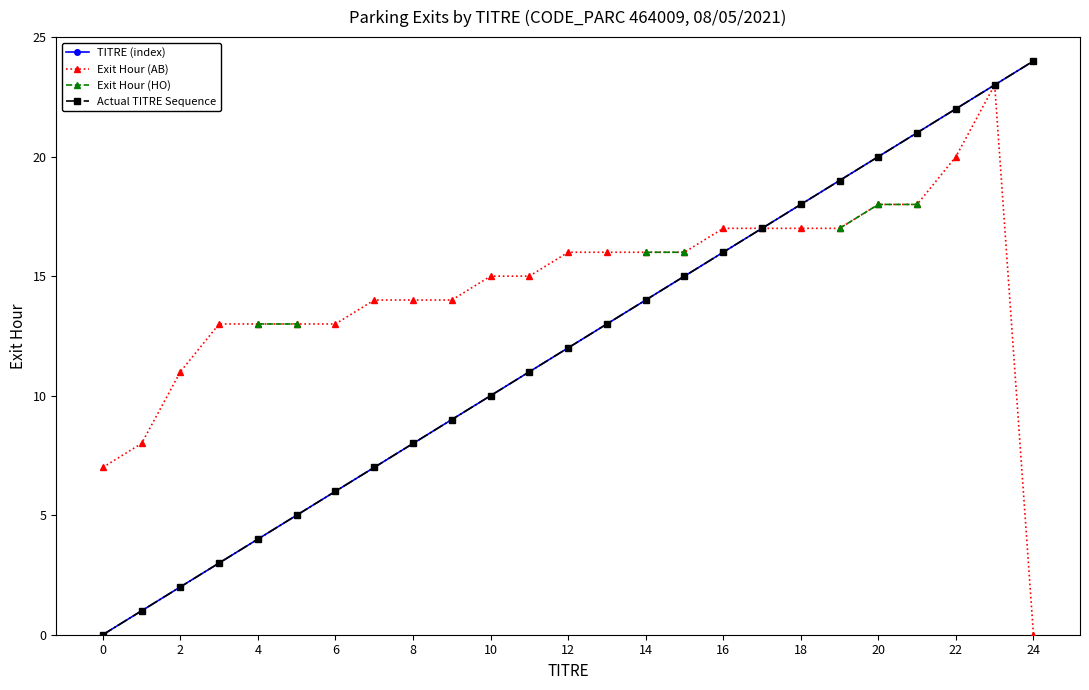

What is the value of the TITRE (index) point at the 14th from the left?

13.0